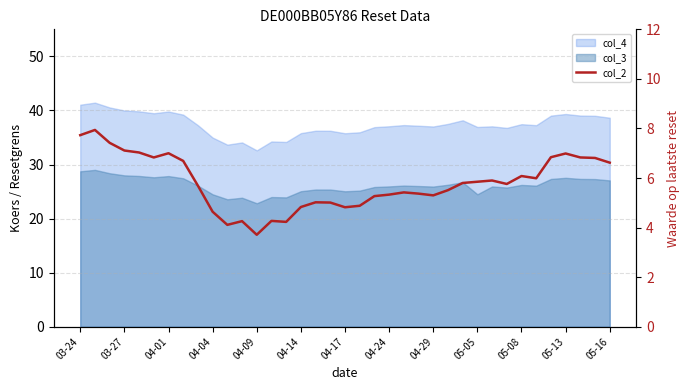

How many lines are shown in the chart?

1